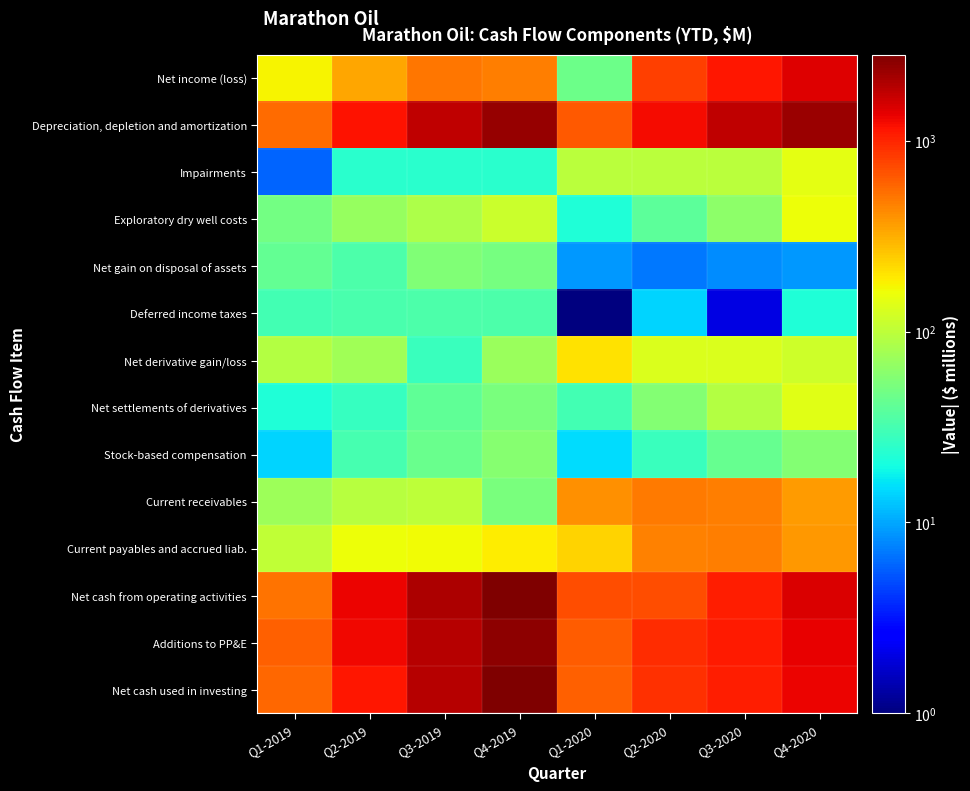

At which category is the sum across all series the highest?

Q4-2019